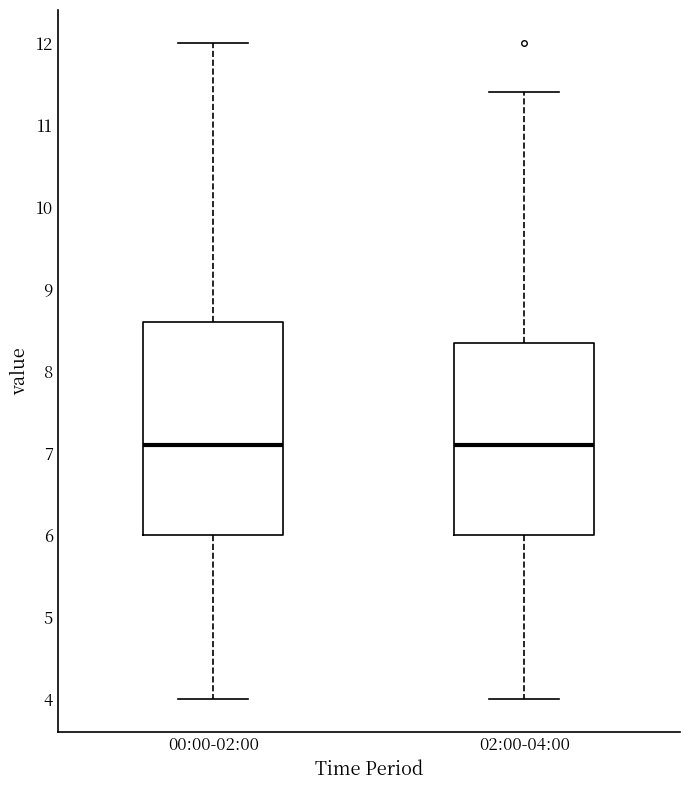

Reading left to right, transcribe this box plot: for each box, give where its median line is, the range the box spans, and where its two whiskers end, as read against the y-axis. The values are not printed on the chart, so give them approximately, as read against the axis.

00:00-02:00: median 7.1, box 6.0 to 8.6, whiskers 4.0 to 12.0
02:00-04:00: median 7.1, box 6.0 to 8.3, whiskers 4.0 to 11.4